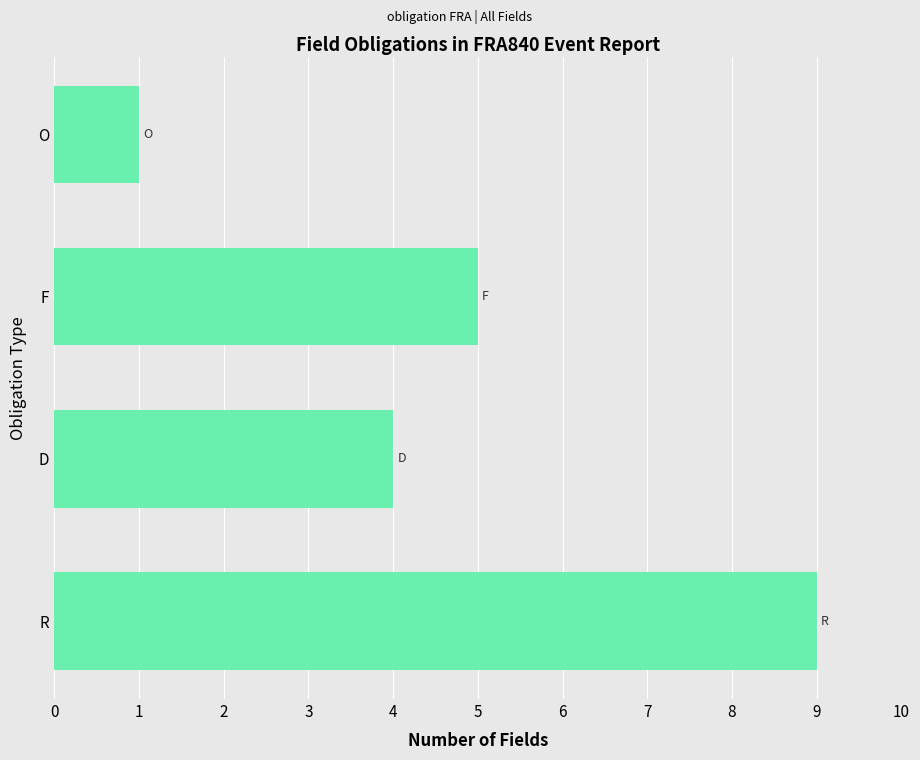

Reading bottom to top, list all the values displayed in this chart.

9	4	5	1